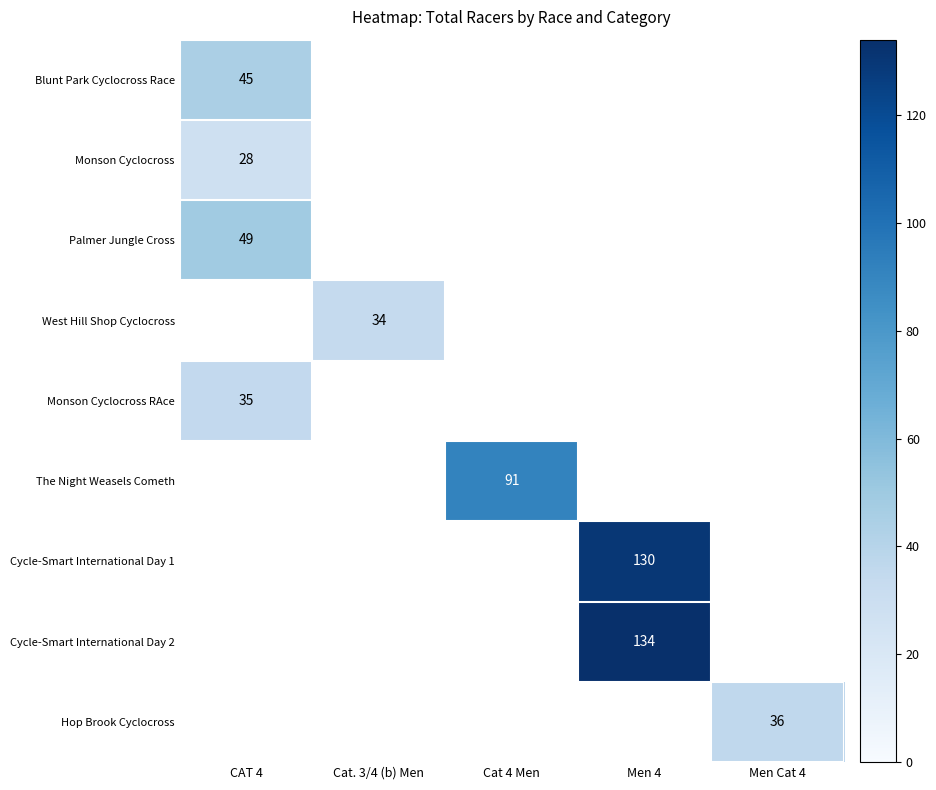

Is it true that The Night Weasels Cometh equals 91 at Cat 4 Men?

True